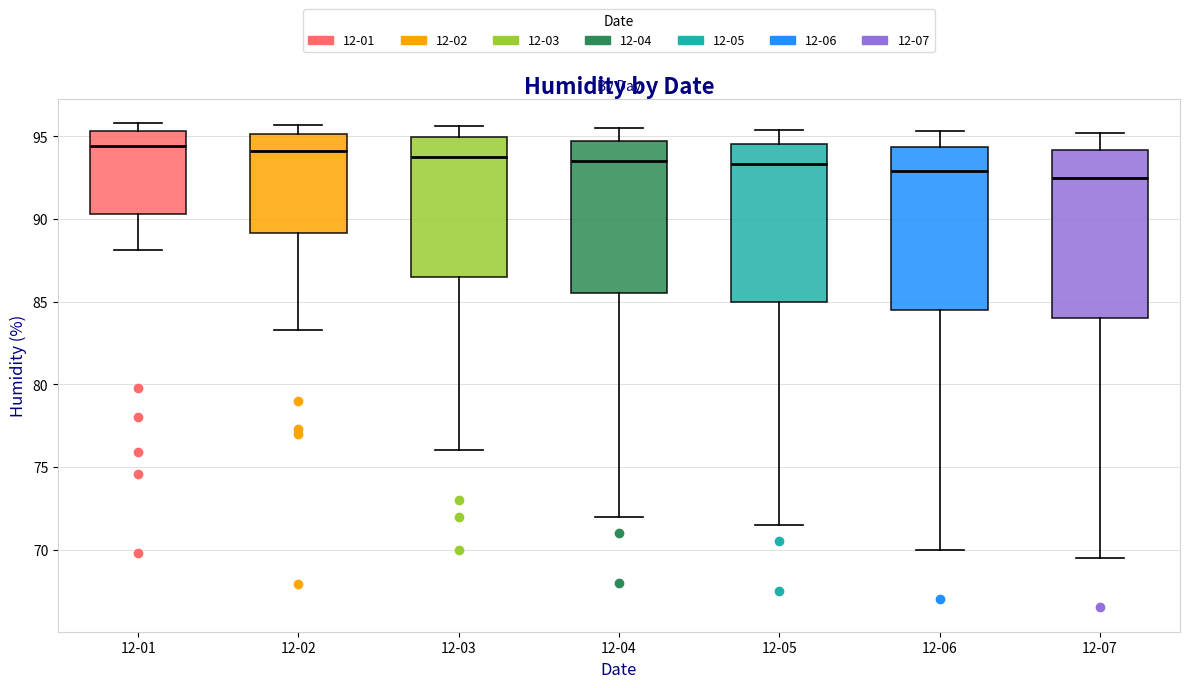

Reading left to right, read every box against the y-axis: the position of its median line, the range the box covers, and the ends of its whiskers. The values are not printed on the chart, so give them approximately, as read against the axis.

12-01: median 94.5, box 90.5 to 95.5, whiskers 88.0 to 96.0
12-02: median 94.0, box 89.0 to 95.0, whiskers 83.5 to 95.5
12-03: median 94.0, box 86.5 to 95.0, whiskers 76.0 to 95.5
12-04: median 93.5, box 85.5 to 94.5, whiskers 72.0 to 95.5
12-05: median 93.5, box 85.0 to 94.5, whiskers 71.5 to 95.5
12-06: median 93.0, box 84.5 to 94.5, whiskers 70.0 to 95.5
12-07: median 92.5, box 84.0 to 94.0, whiskers 69.5 to 95.0